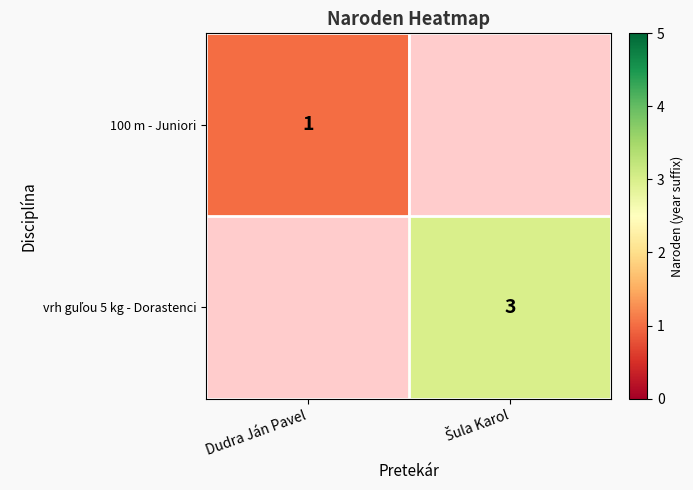

The 100 m - Juniori series shows 1 at Dudra Ján Pavel. True or false?

True